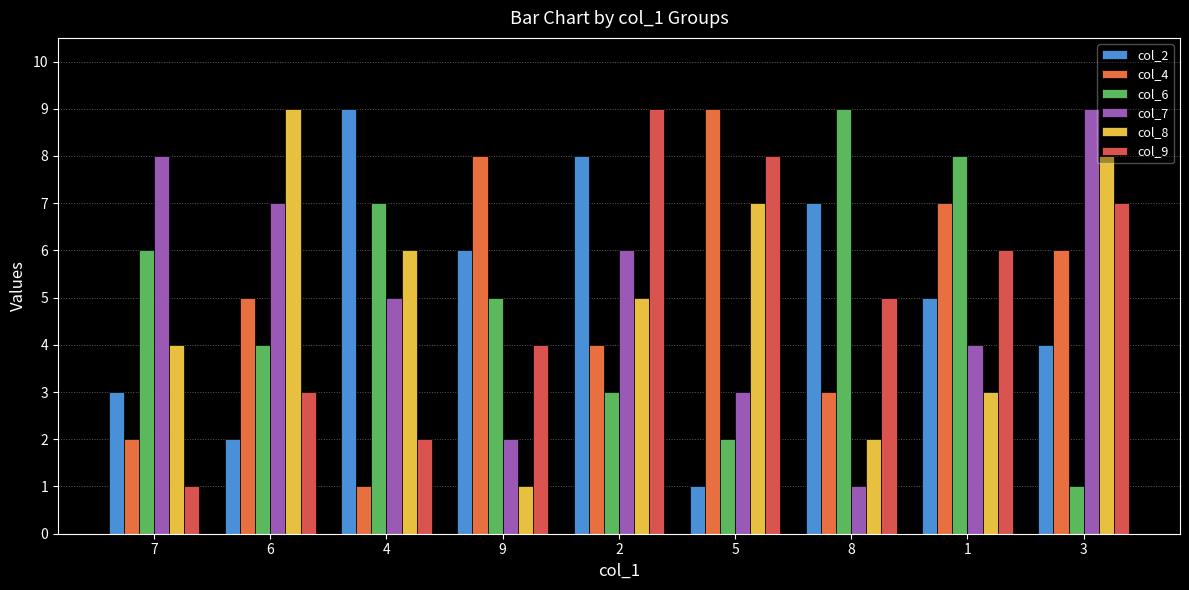

How many distinct data groups are displayed?

6